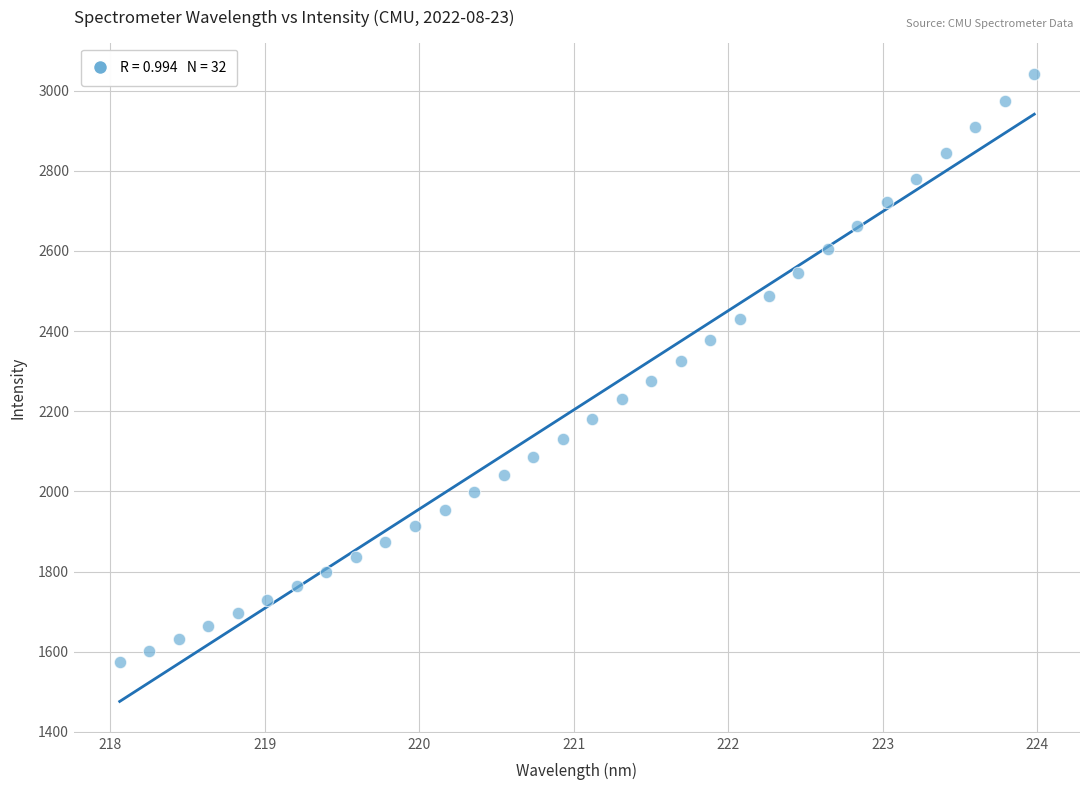

What is the range of X values (max minus min)?

5.9